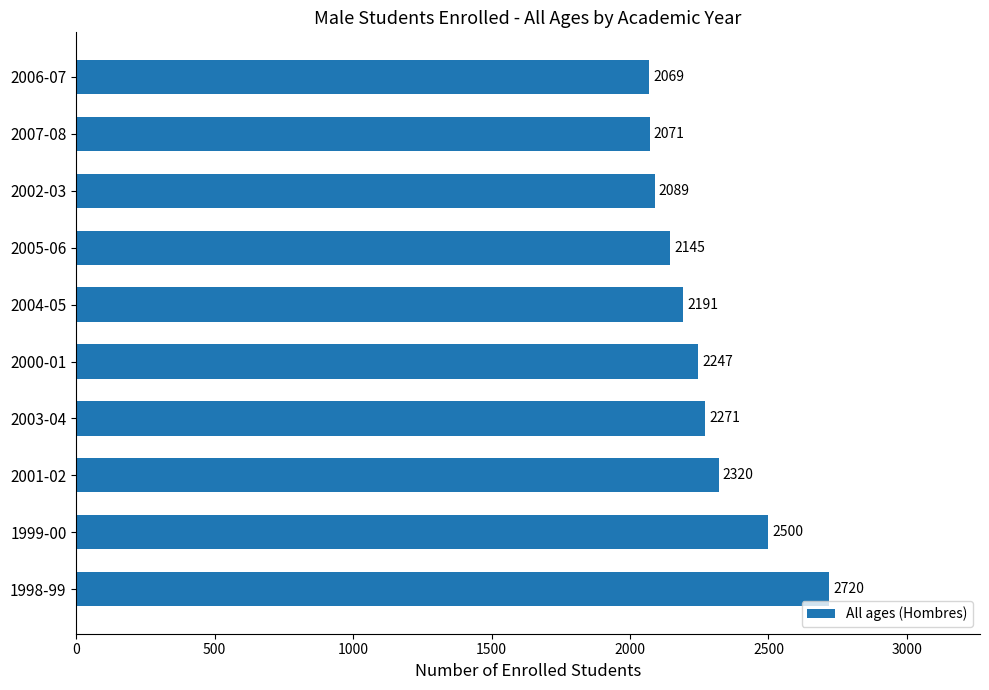

List the labels in order of value, largest first.

1998-99, 1999-00, 2001-02, 2003-04, 2000-01, 2004-05, 2005-06, 2002-03, 2007-08, 2006-07